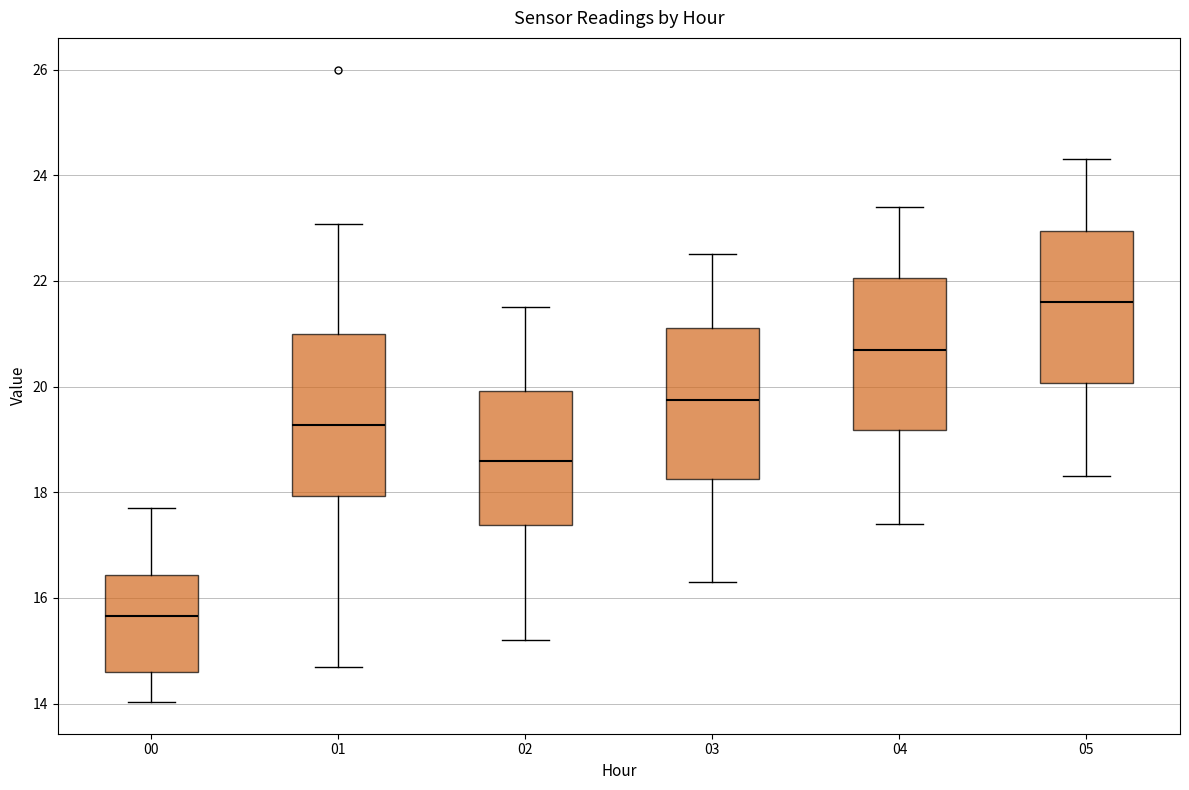

Where does the median line of the box at x = 00 sit on the y-axis? The values are not printed on the chart, so give them approximately, as read against the axis.

15.6